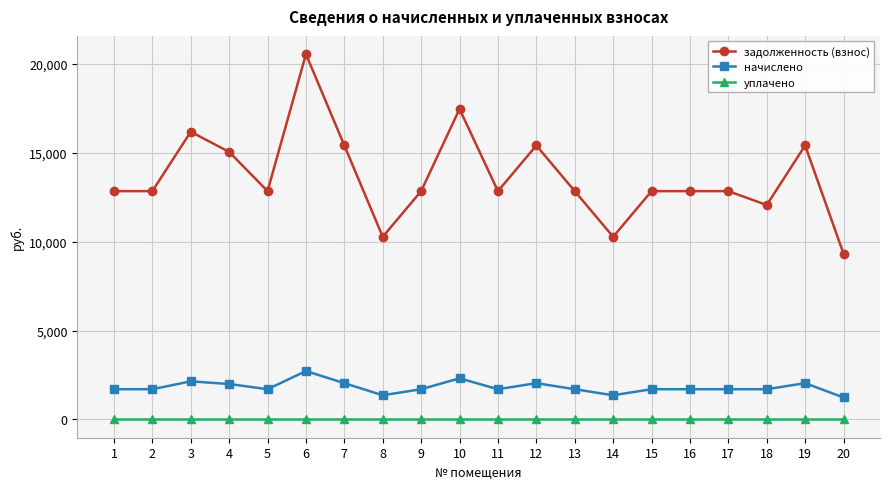

Is the value of начислено at 8 greater than the value of задолженность (взнос) at 17?

No